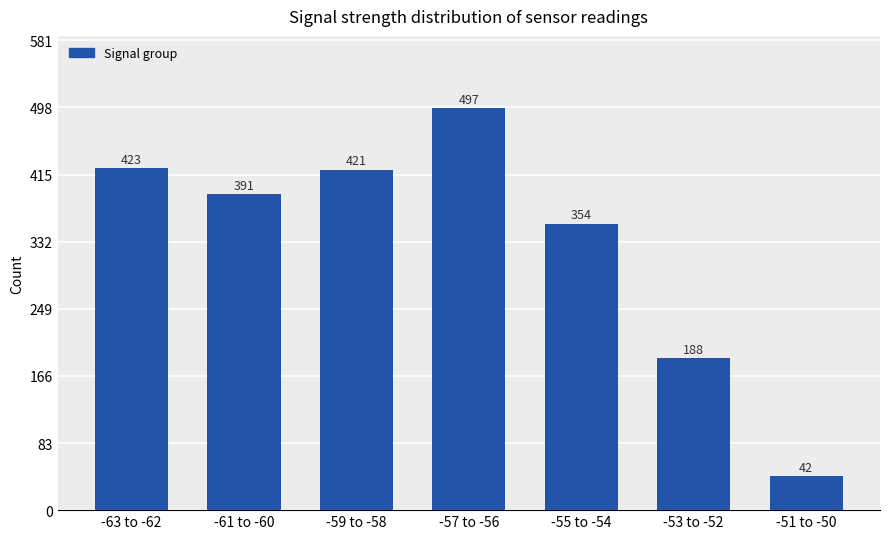

What is the difference between the second highest and minimum values?

381